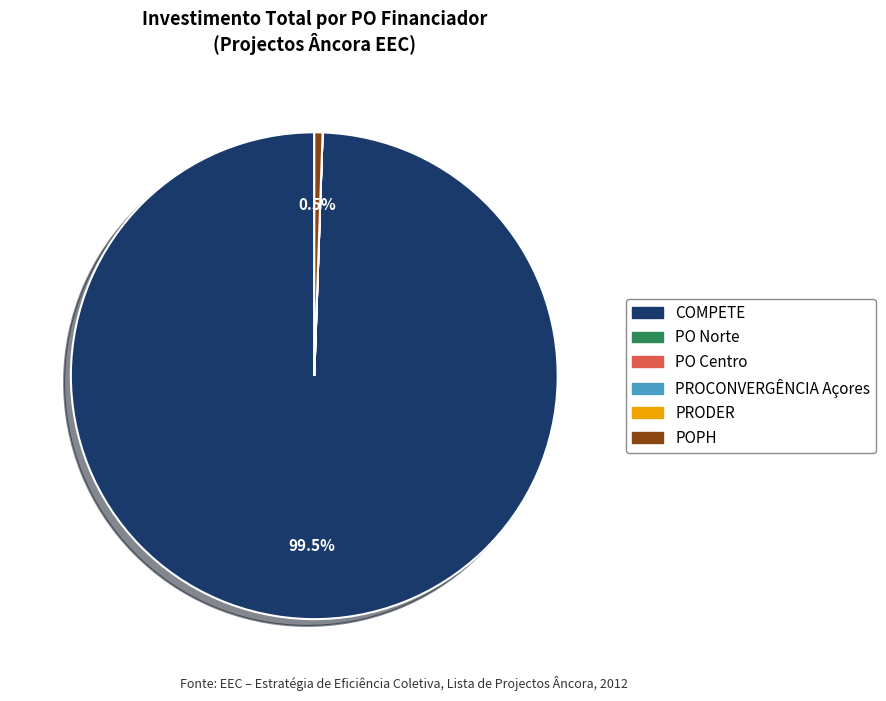

Do POPH and COMPETE together represent more than half of the pie?

Yes